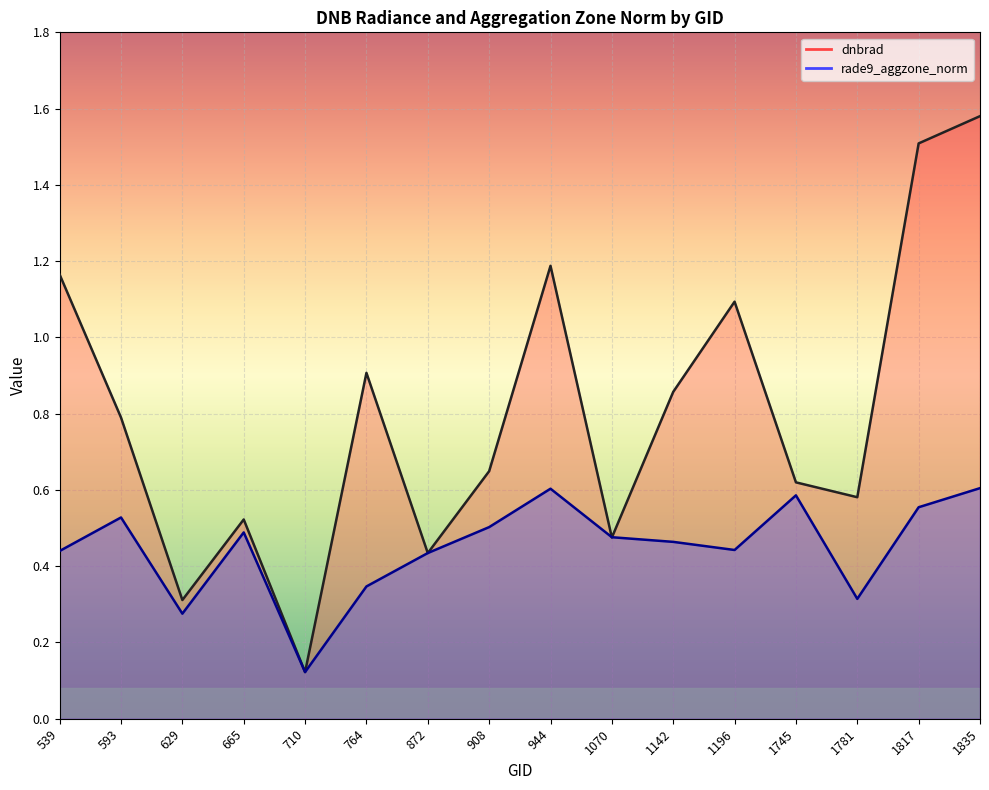

List the series in order of their overall mean, lowest first.

rade9_aggzone_norm line, dnbrad line